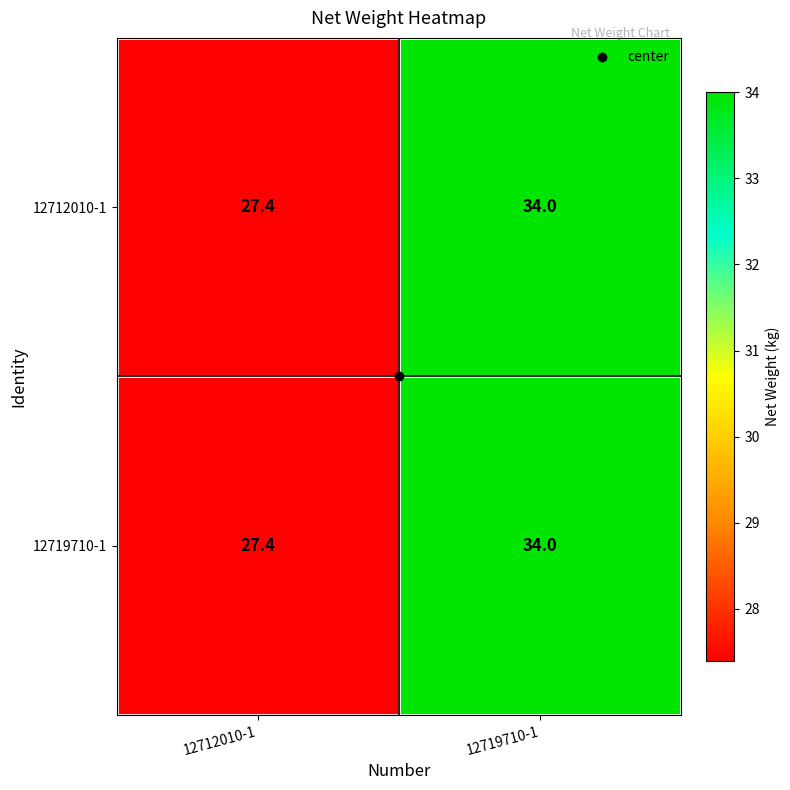

Is it true that 12712010-1 equals 46.1 at 12712010-1?

False